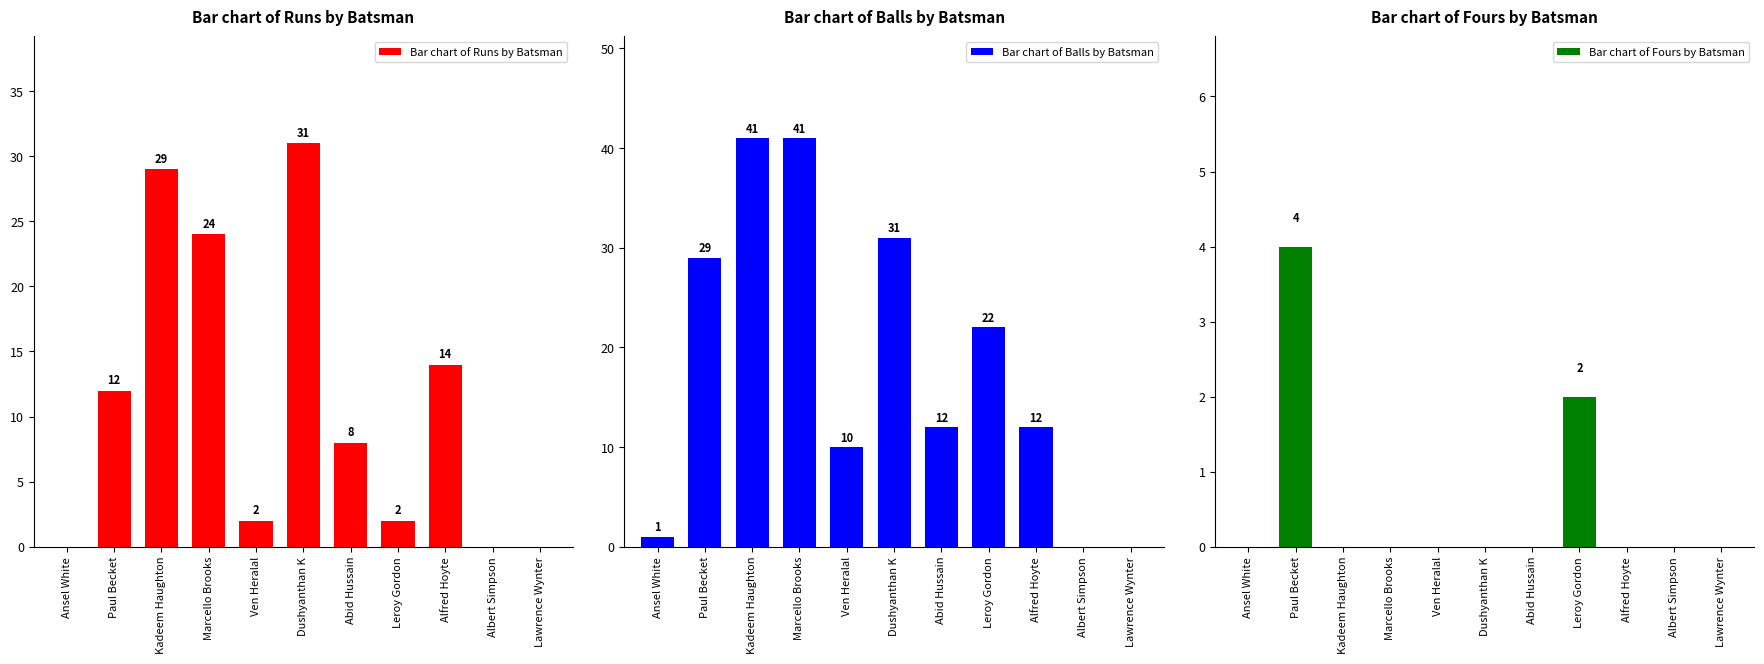

Rank the series at Lawrence Wynter from lowest to highest value.

Bar chart of Runs by Batsman, Bar chart of Balls by Batsman, Bar chart of Fours by Batsman